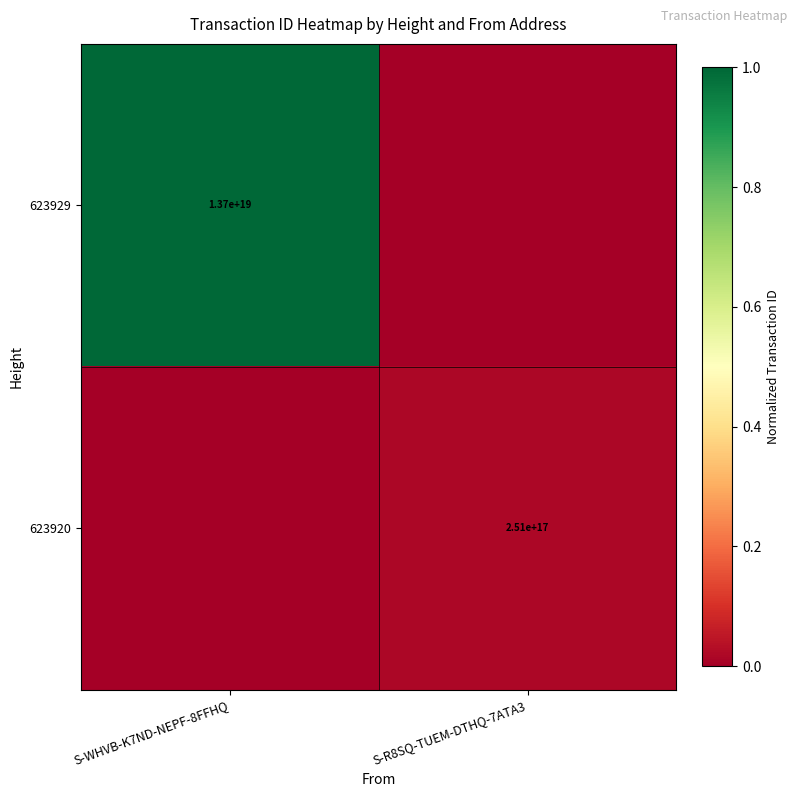

The 623920 series shows 157390560525786944 at S-R8SQ-TUEM-DTHQ-7ATA3. True or false?

False